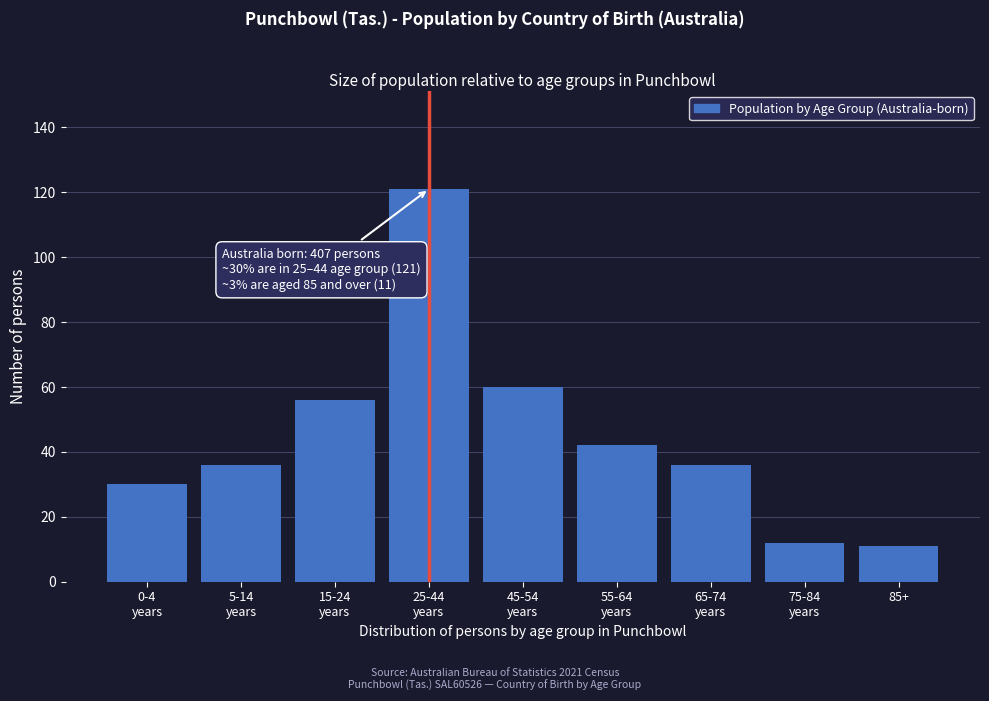

Reading right to left, transcribe all the data shown in this chart.

11	12	36	42	60	121	56	36	30